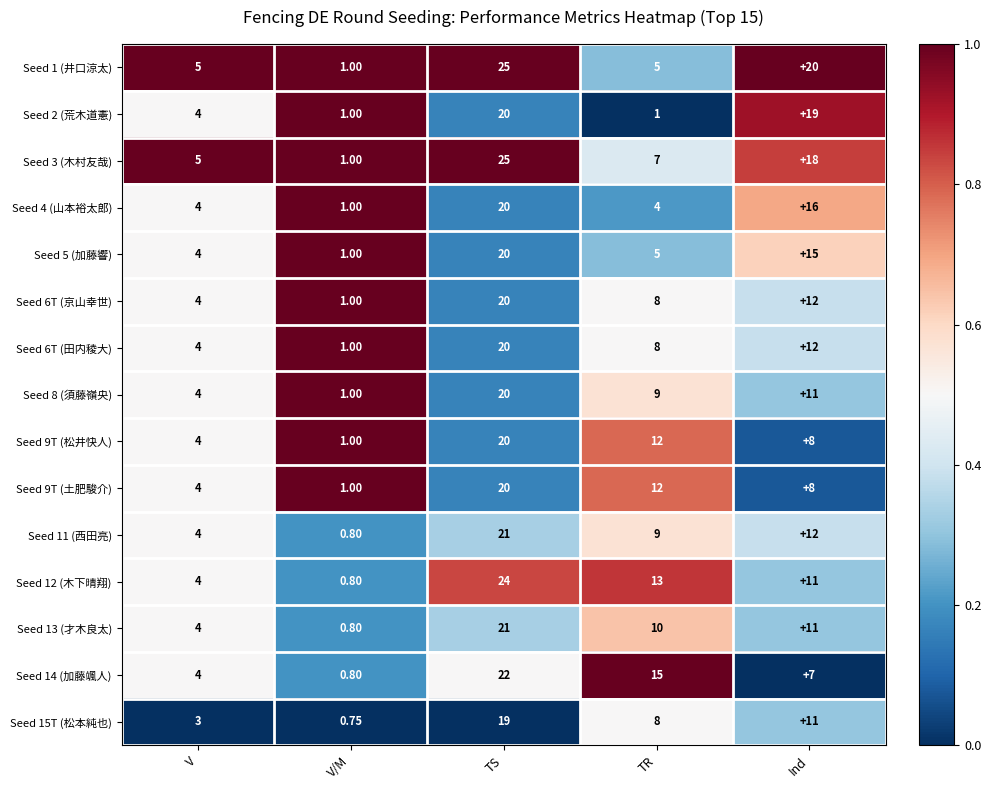

What is the total value across all series at V?

61.0